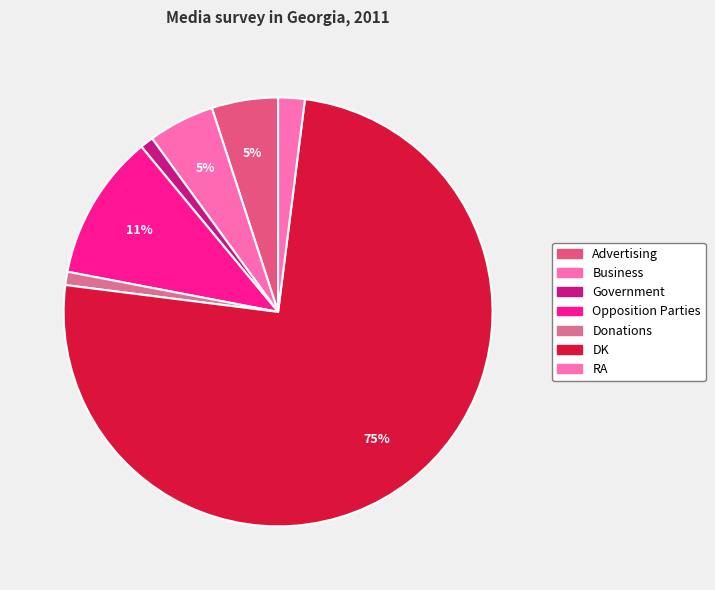

What is the largest slice in the pie chart?

DK